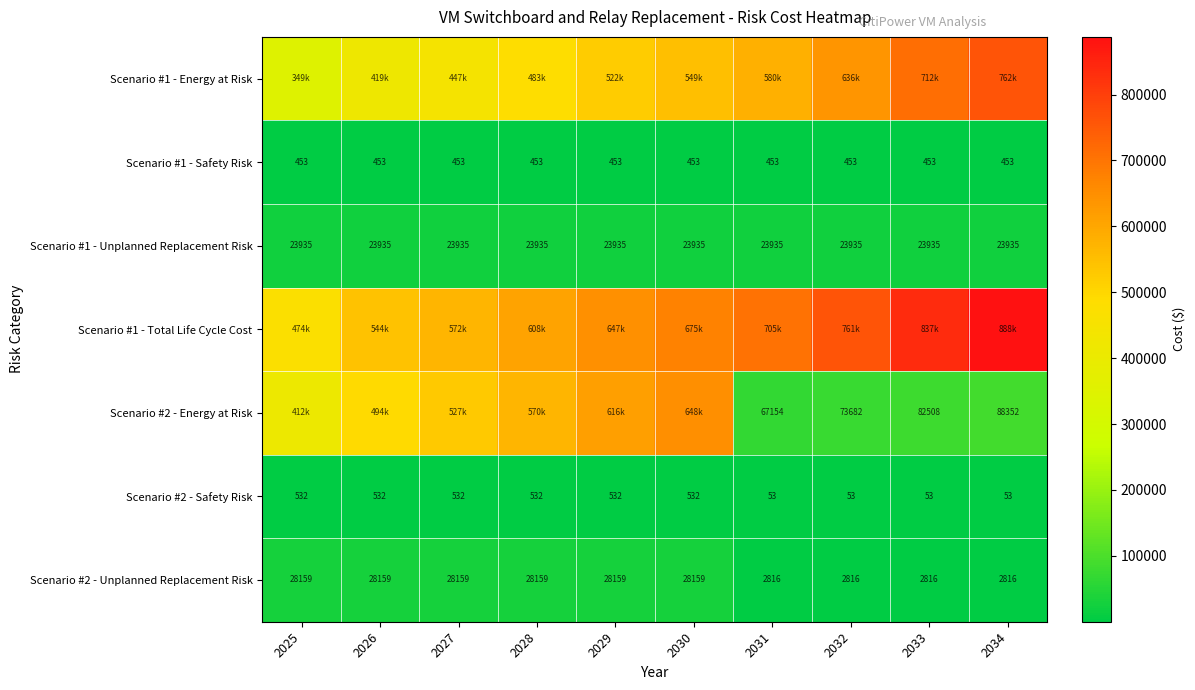

True or false: Scenario #2 - Unplanned Replacement Risk has a value of 4335.8 at 2032.

False